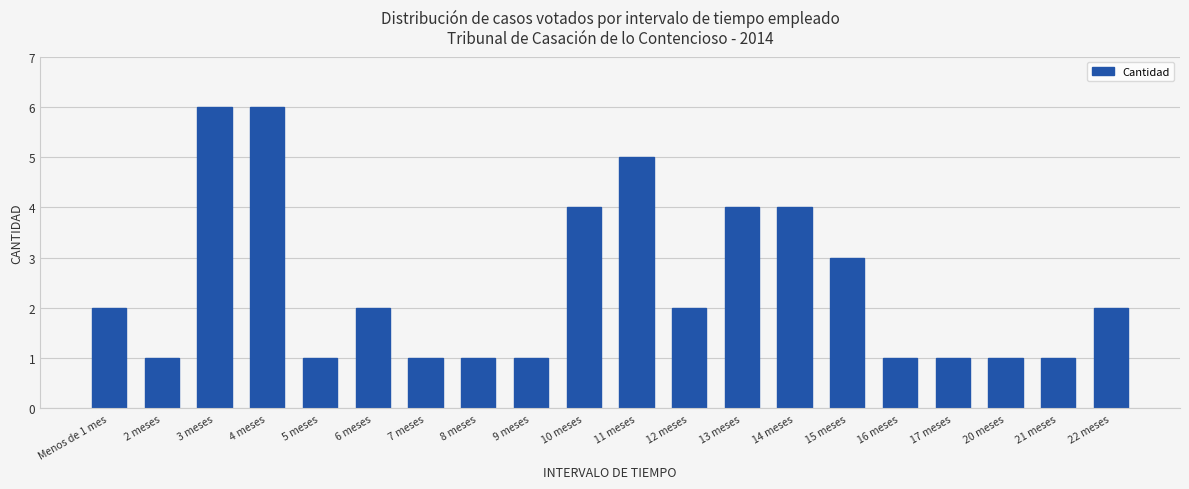

The value at 11 meses is 8. True or false?

False